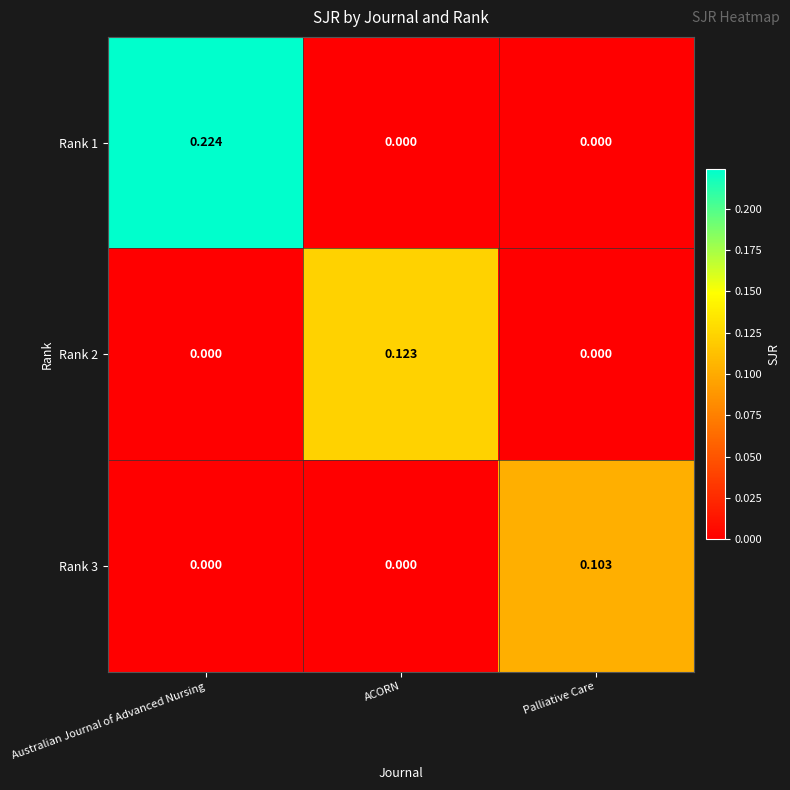

Rank the series by their average value, from highest to lowest.

Rank 1, Rank 2, Rank 3